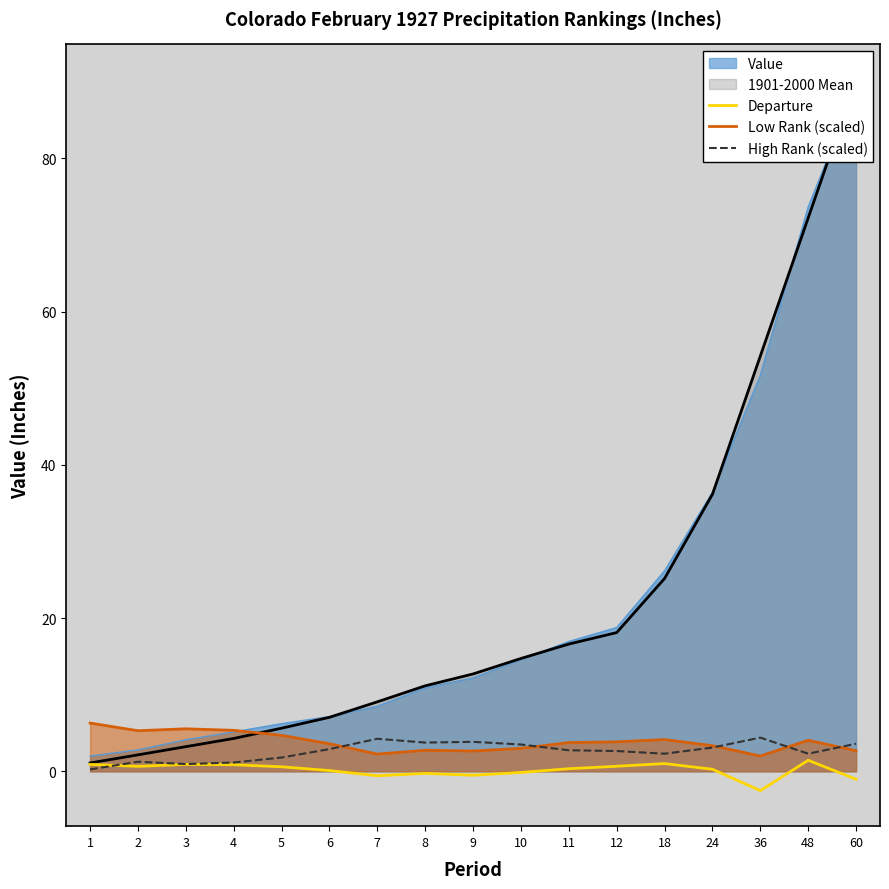

At how many categories does at least one series exceed 4?

9